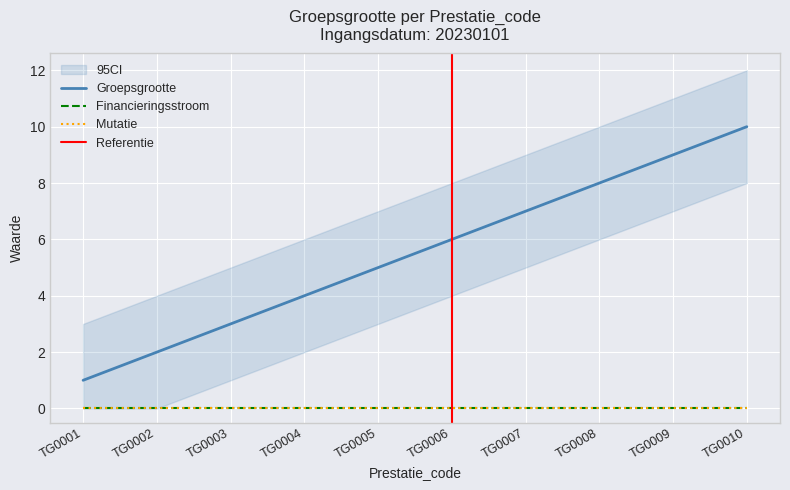

What are all the series names shown in the legend?

Groepsgrootte, Financieringsstroom, Mutatie